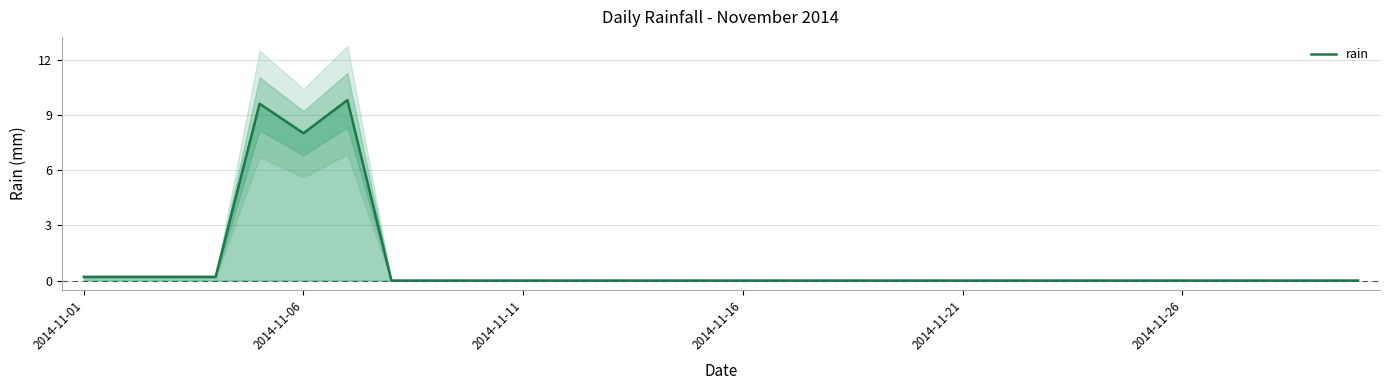

What is the highest value of the rain series?

9.8